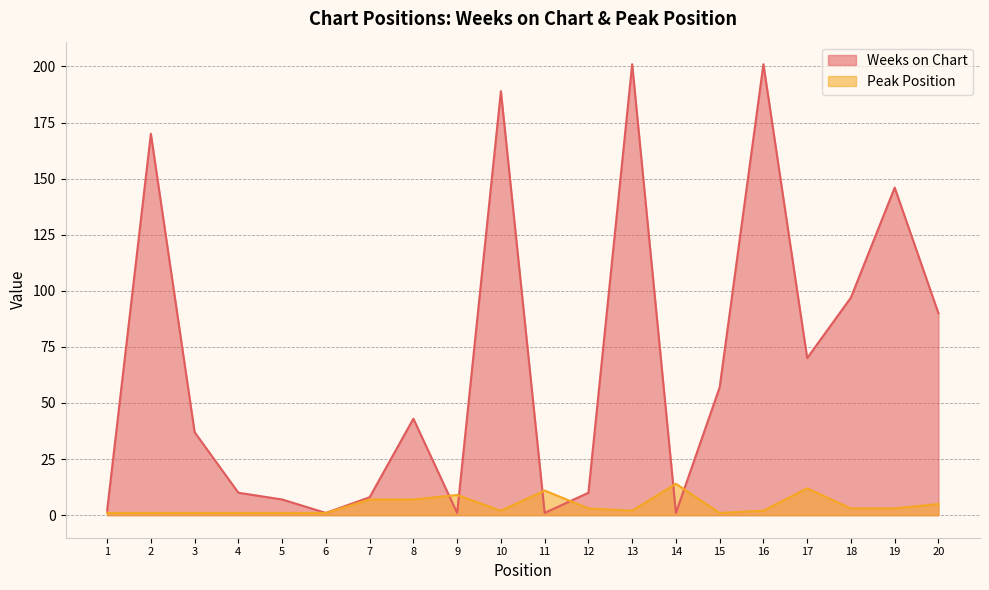

True or false: Peak Position and Weeks on Chart intersect in this chart.

True